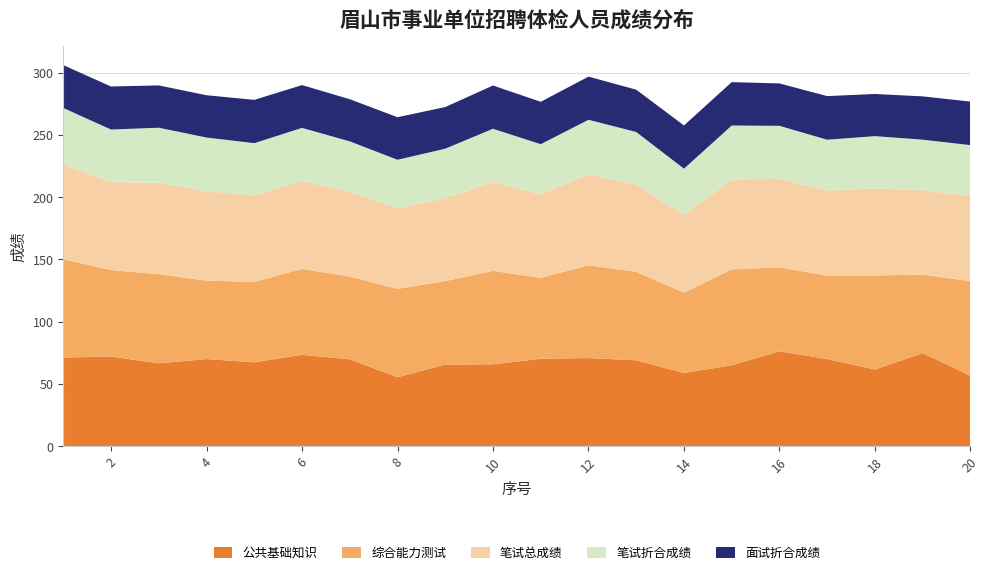

Reading left to right, list all the values displayed in this chart.

公共基础知识: 1=71.2	2=72.0	3=66.6	4=70.0	5=67.4	6=73.4	7=69.8	8=55.4	9=65.6	10=65.8	11=70.2	12=70.8	13=69.0	14=58.8	15=65.0	16=76.2	17=70.0	18=61.6	19=74.8	20=56.6
综合能力测试: 1=79.0	2=69.5	3=71.5	4=63.0	5=64.5	6=69.0	7=66.5	8=71.0	9=67.0	10=75.0	11=65.0	12=74.5	13=71.0	14=64.5	15=77.0	16=67.5	17=67.0	18=75.5	19=63.0	20=76.0
笔试总成绩: 1=75.9	2=70.5	3=73.5	4=71.8	5=69.7	6=70.8	7=67.8	8=64.8	9=66.4	10=71.3	11=67.1	12=73.0	13=70.2	14=62.2	15=72.2	16=71.0	17=68.2	18=69.9	19=67.7	20=68.2
笔试折合成绩: 1=45.5	2=42.3	3=44.1	4=43.1	5=41.8	6=42.5	7=40.7	8=38.9	9=39.9	10=42.8	11=40.2	12=43.8	13=42.1	14=37.3	15=43.3	16=42.6	17=40.9	18=42.0	19=40.6	20=40.9
面试折合成绩: 1=34.4	2=34.5	3=34.0	4=33.9	5=34.7	6=34.4	7=33.8	8=34.2	9=33.4	10=34.7	11=34.0	12=34.6	13=34.0	14=34.7	15=34.8	16=34.0	17=35.0	18=33.8	19=34.8	20=34.9